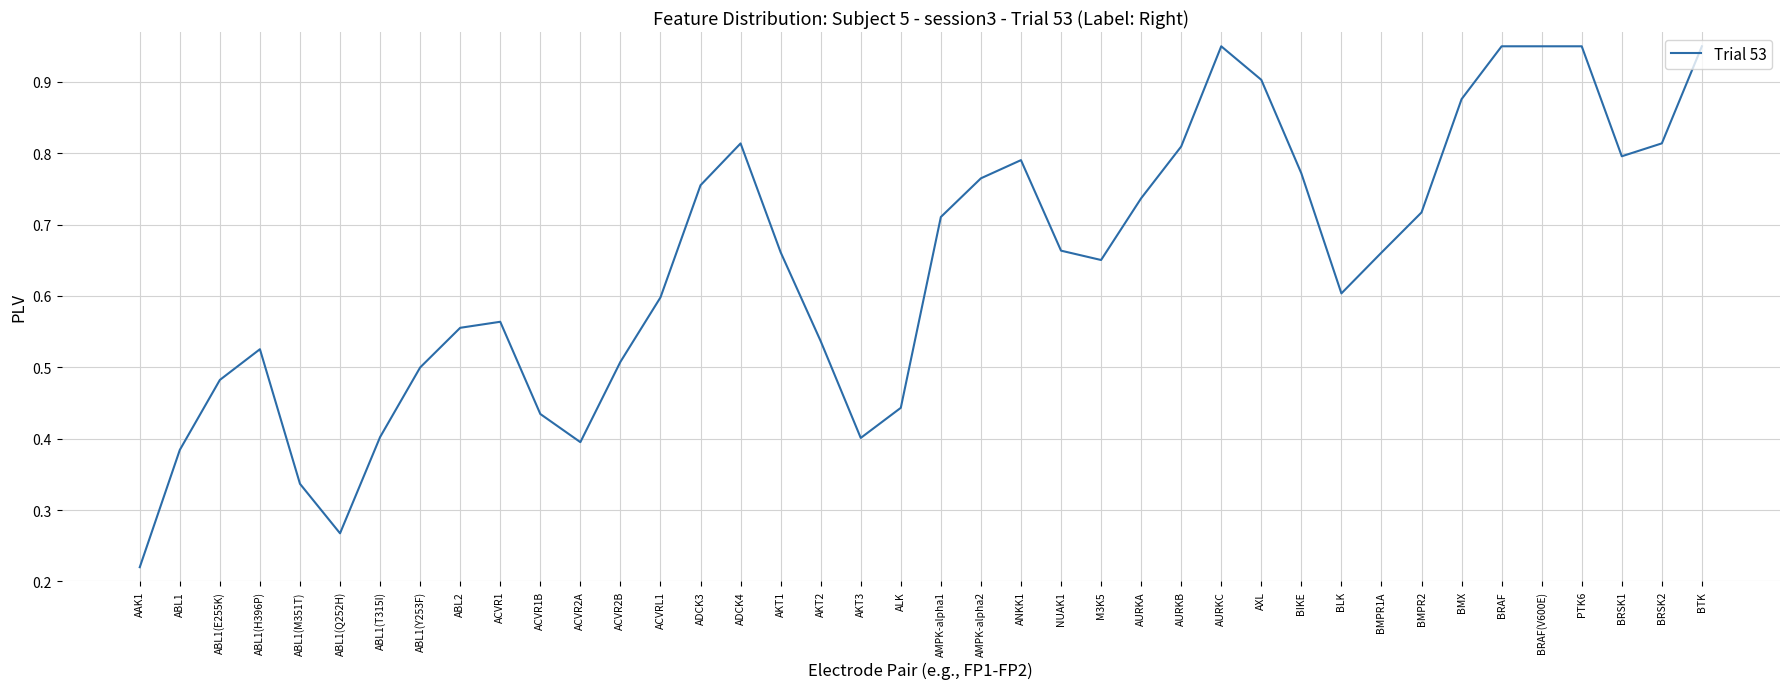

How many series are shown in this chart?

1